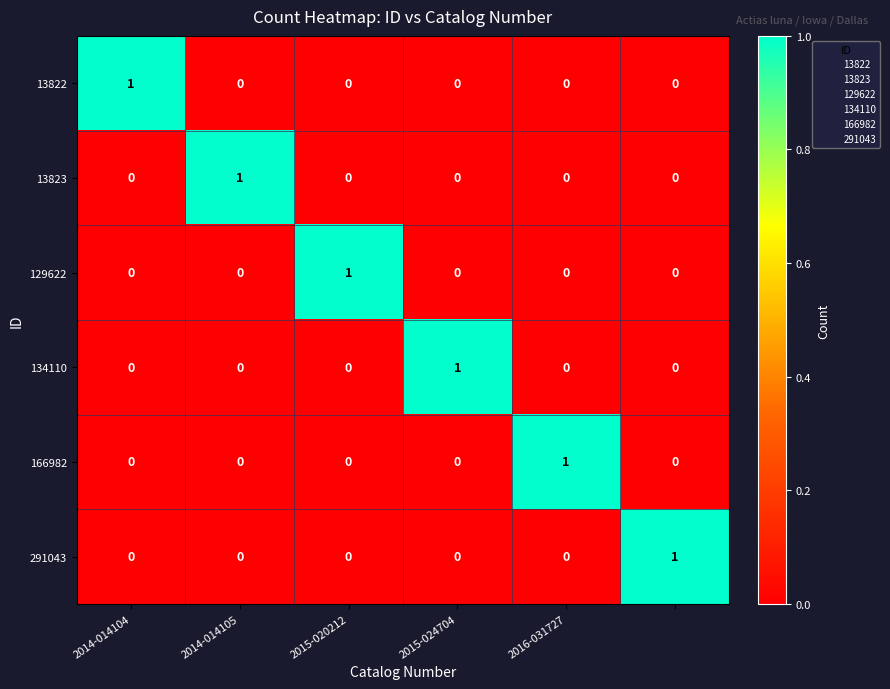

How many 291043 values are between 0 and 1?

6